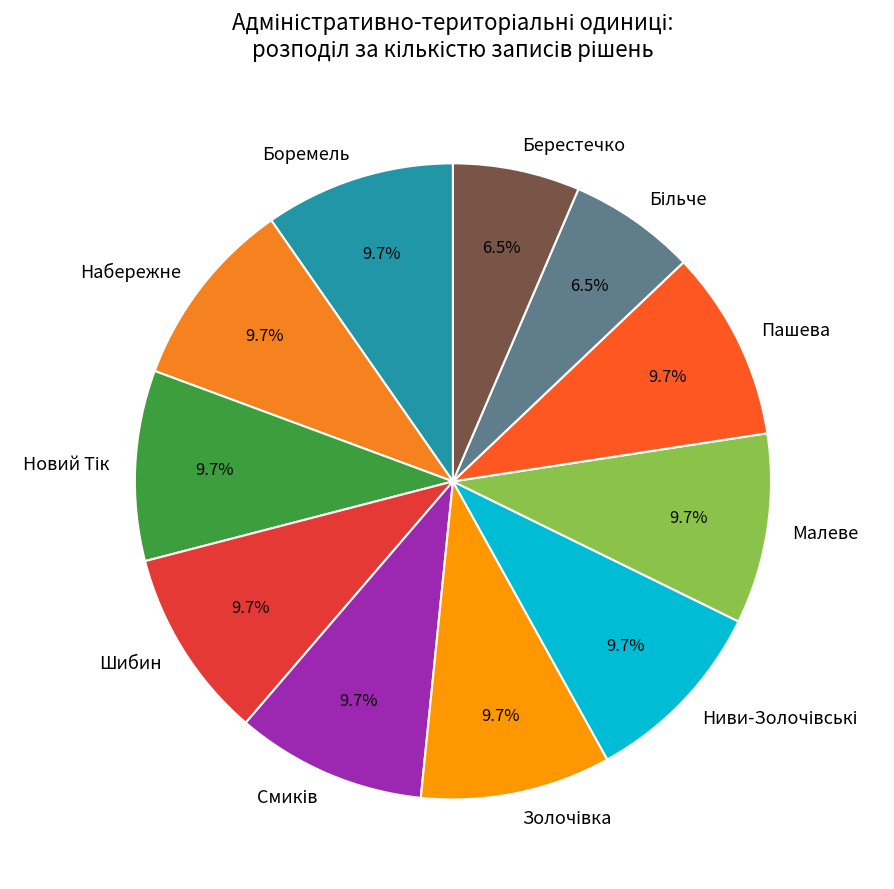

Does Шибин account for over 50% of the chart?

No